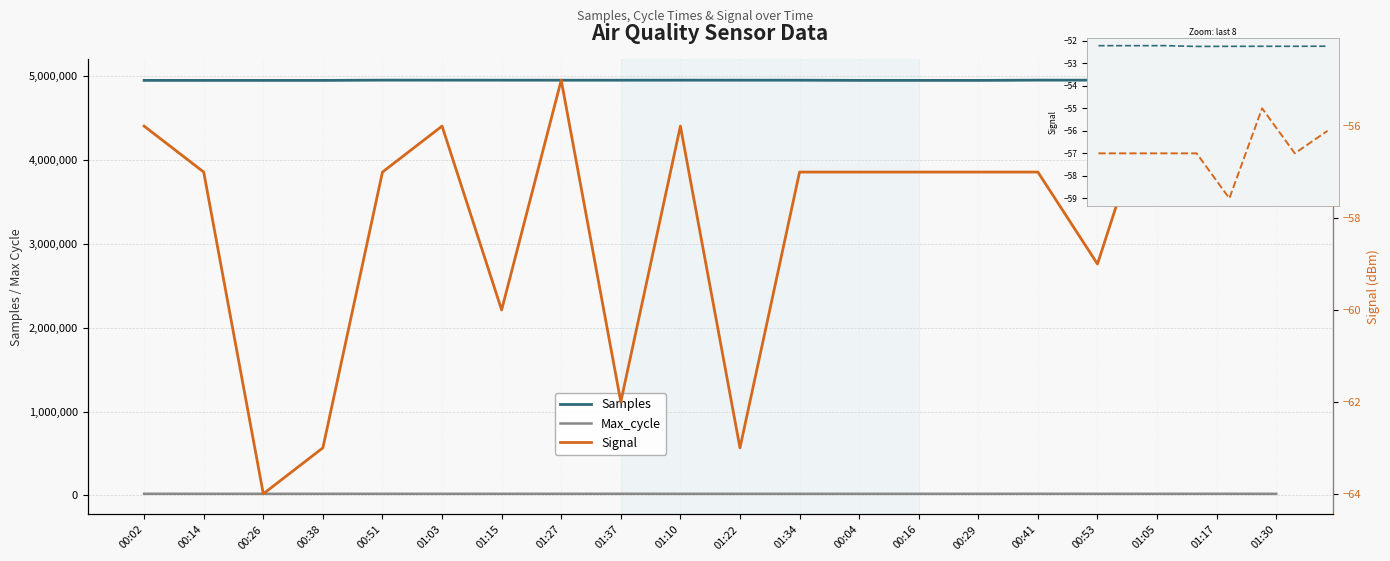

True or false: Signal and Samples intersect in this chart.

False